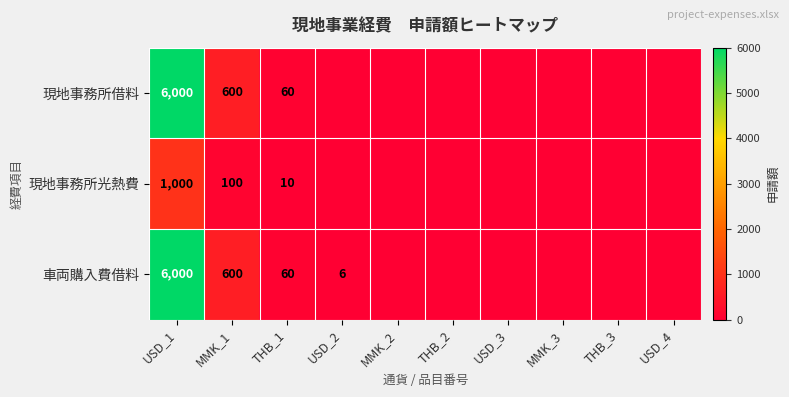

What is the spread (max minus min) of values at MMK_1?

500